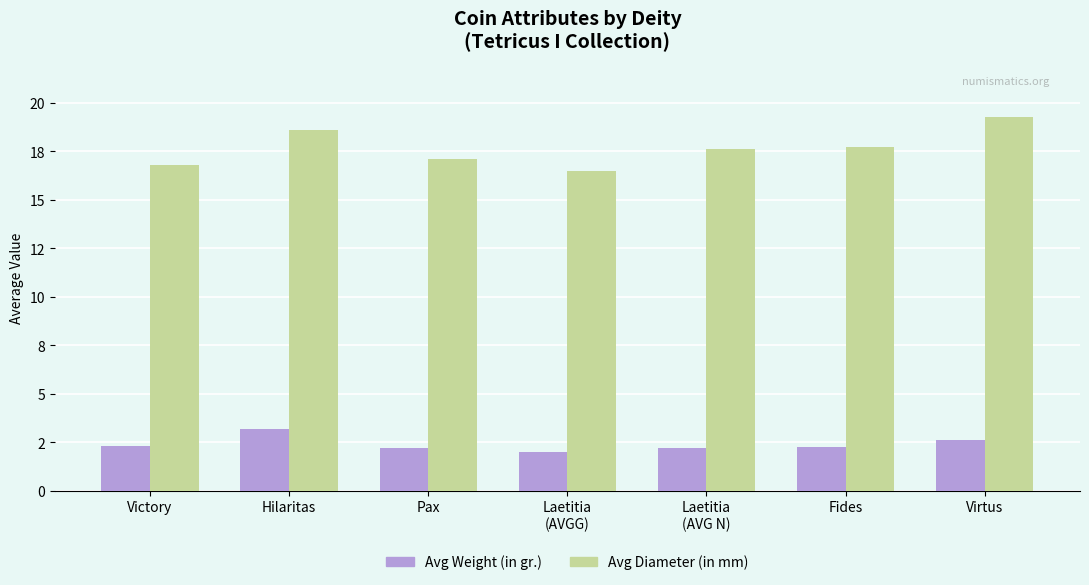

Which series has the largest total across all categories?

Avg Diameter (in mm)